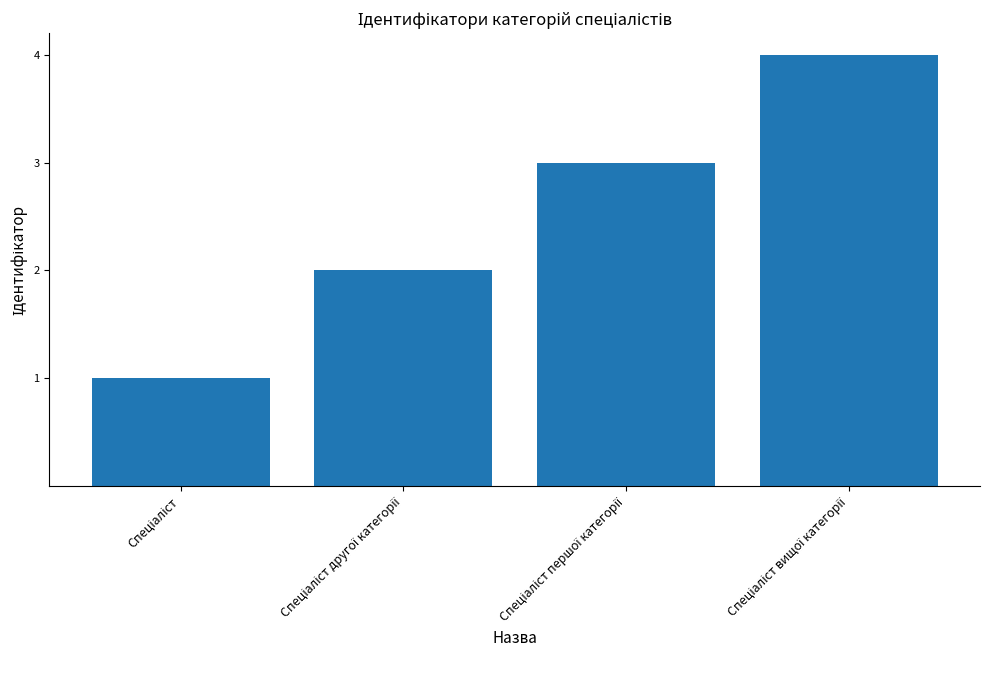

What is the sum of all values?

10